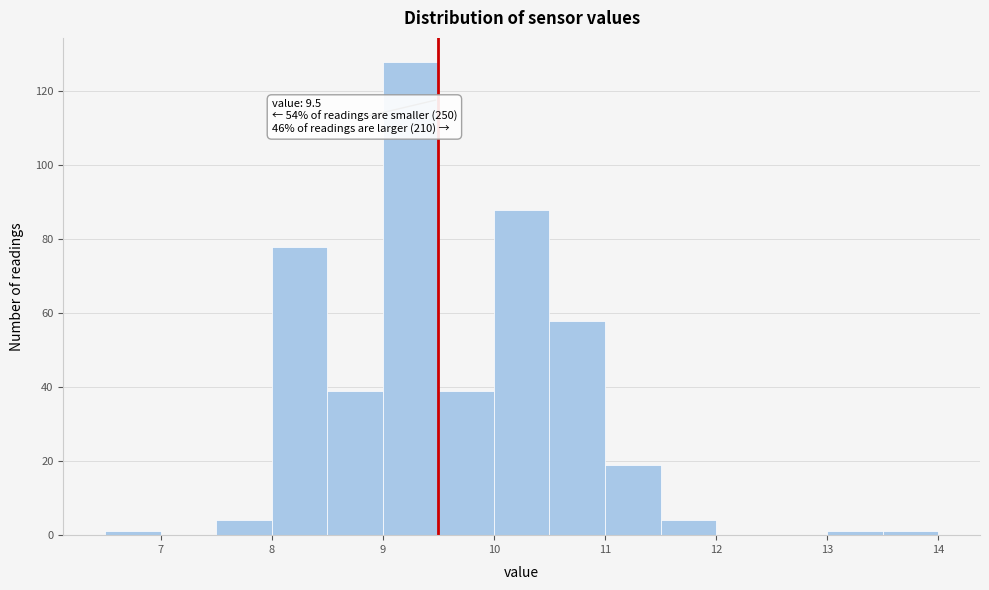

Which range on the x-axis has the tallest bar?

9.0 to 9.5